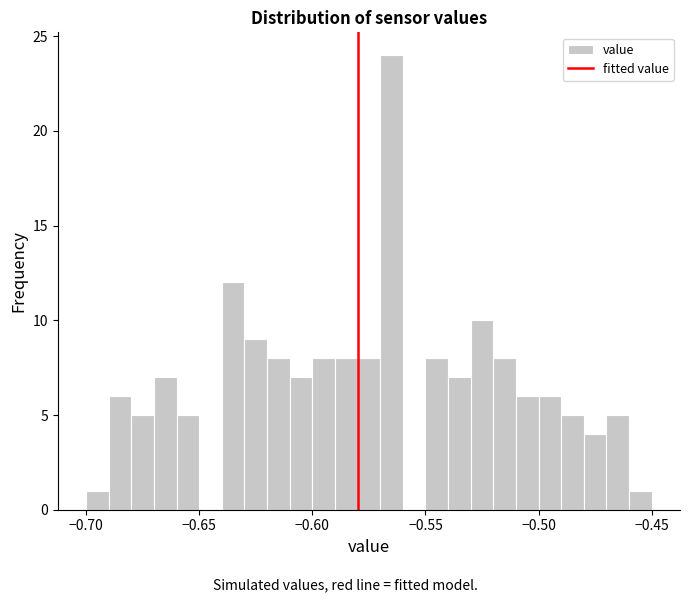

Read against the x-axis, roughly where is the centre of the tallest bar?

-0.565